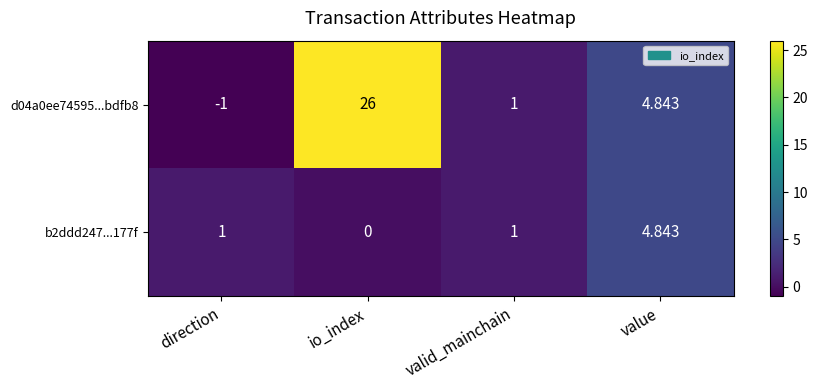

At which label does b2ddd247...177f reach its peak?

value